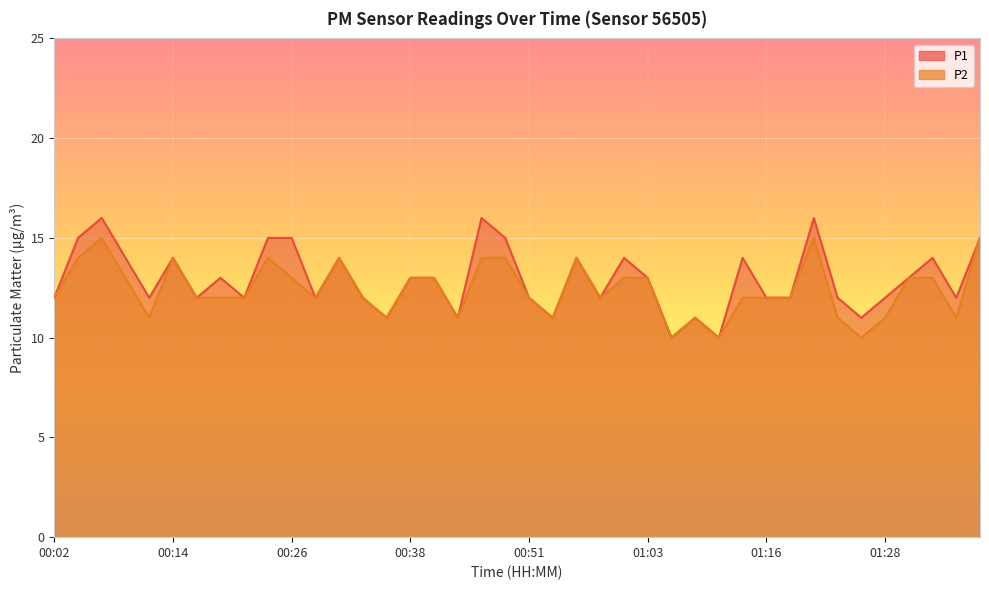

What is the sum of all P2 values?

497